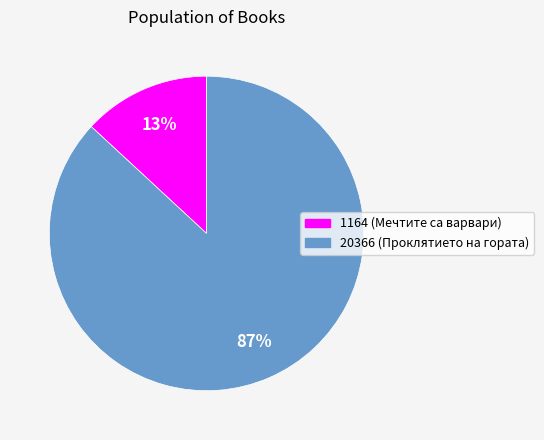

Which has a higher value, 1164 (Мечтите са варвари) or 20366 (Проклятието на гората)?

20366 (Проклятието на гората)